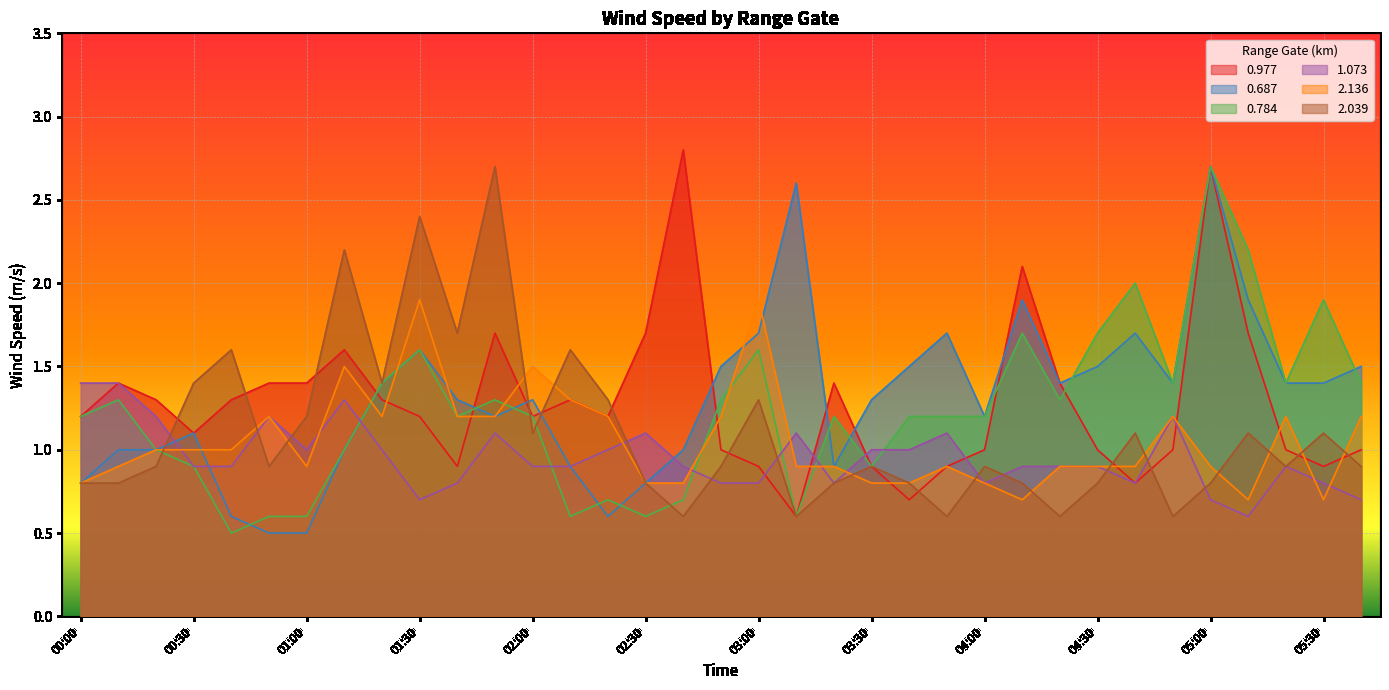

True or false: 2.136 has a value of 1.2 at 04:30.

False